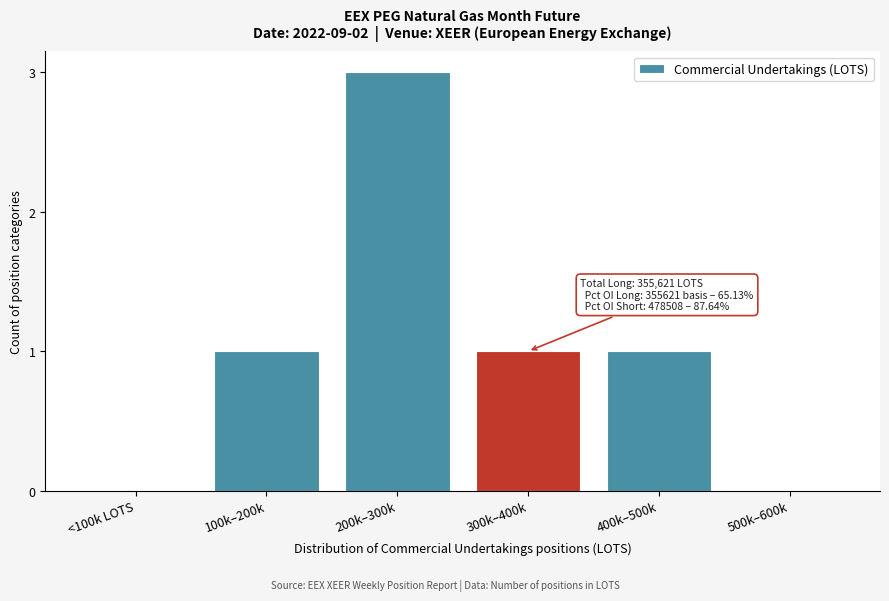

Reading left to right, list all the values displayed in this chart.

<100k LOTS=0	100k–200k=1	200k–300k=3	300k–400k=1	400k–500k=1	500k–600k=0